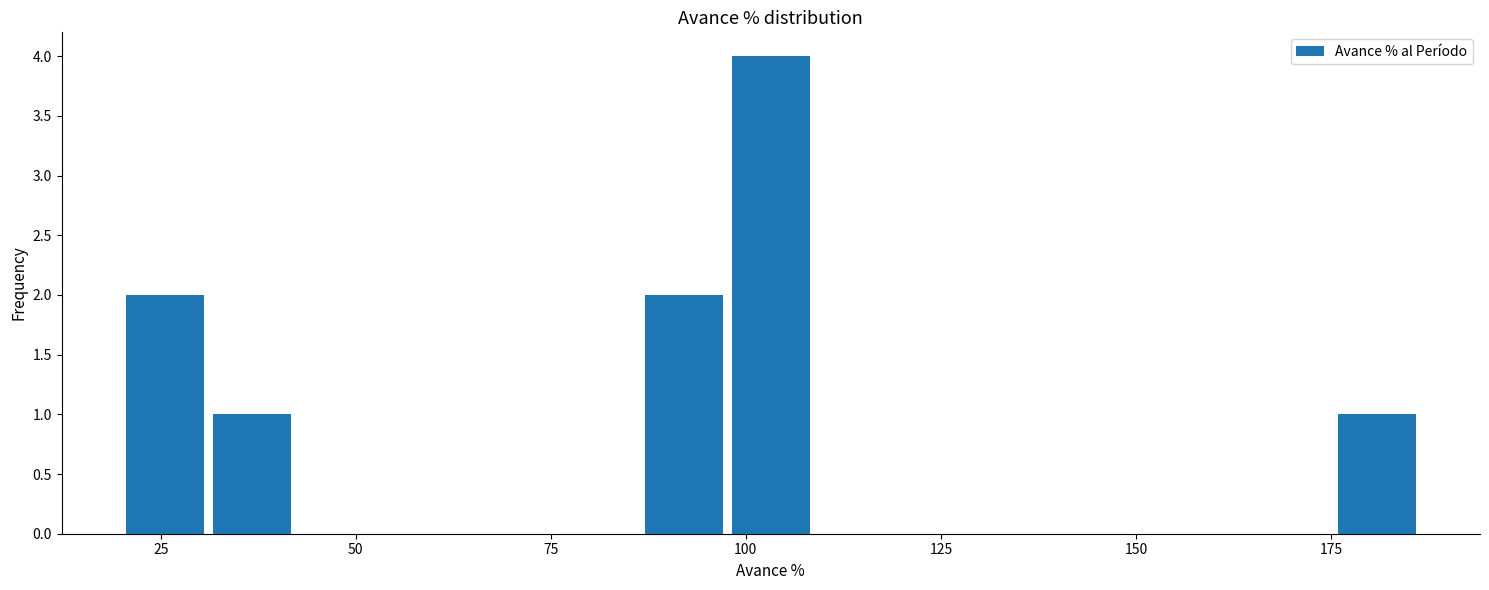

Around what value on the x-axis is the tallest bar? Give the approximate position of its centre, as read against the axis.

105